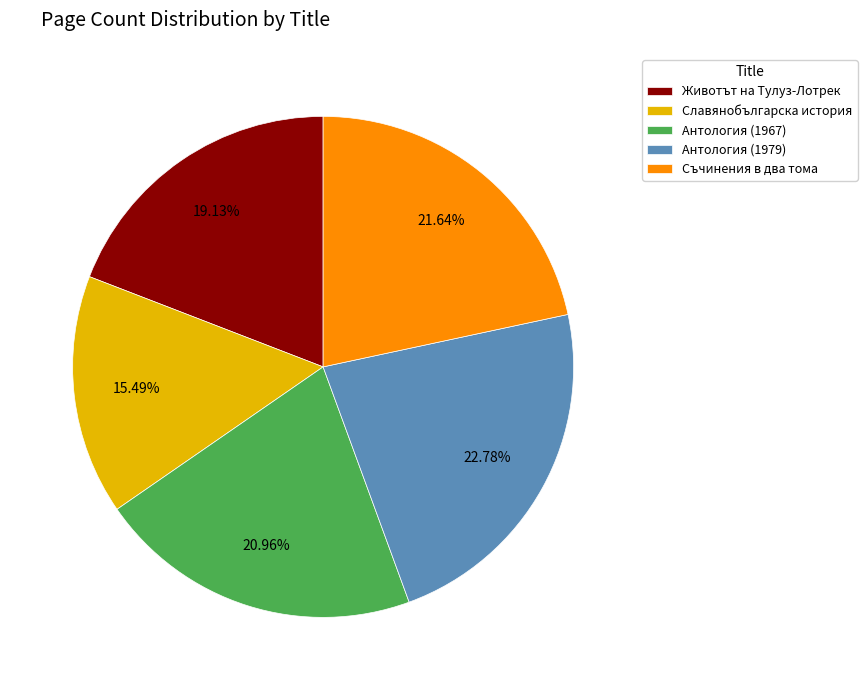

True or false: Славянобългарска история accounts for 4% of the total.

False